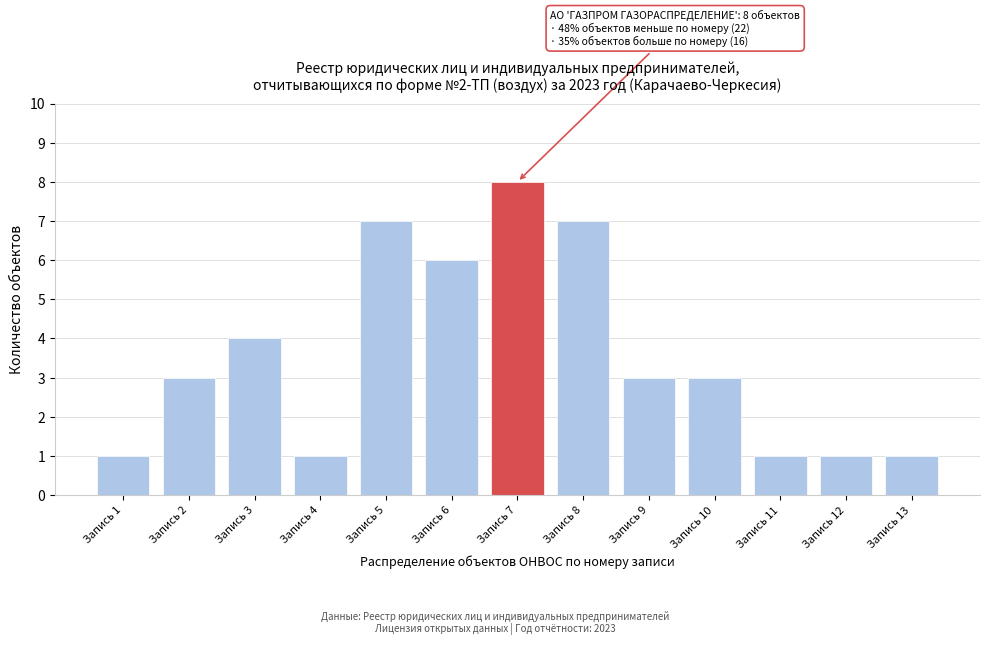

Reading left to right, extract all data points from this chart.

Запись 1=1	Запись 2=3	Запись 3=4	Запись 4=1	Запись 5=7	Запись 6=6	Запись 7=8	Запись 8=7	Запись 9=3	Запись 10=3	Запись 11=1	Запись 12=1	Запись 13=1